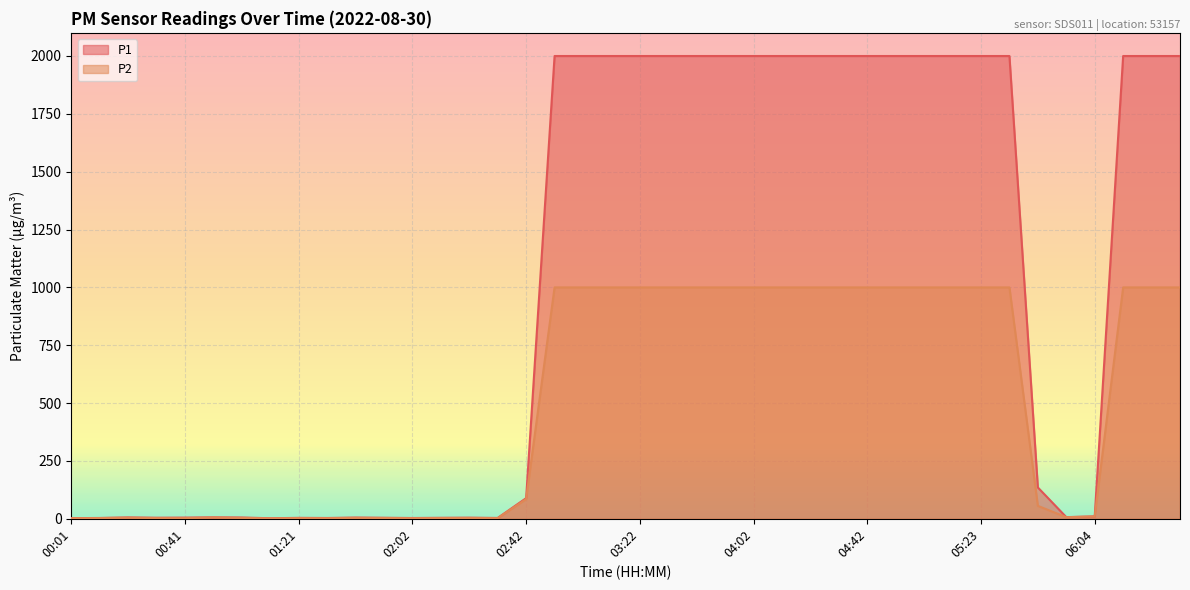

True or false: P2 and P1 intersect in this chart.

False